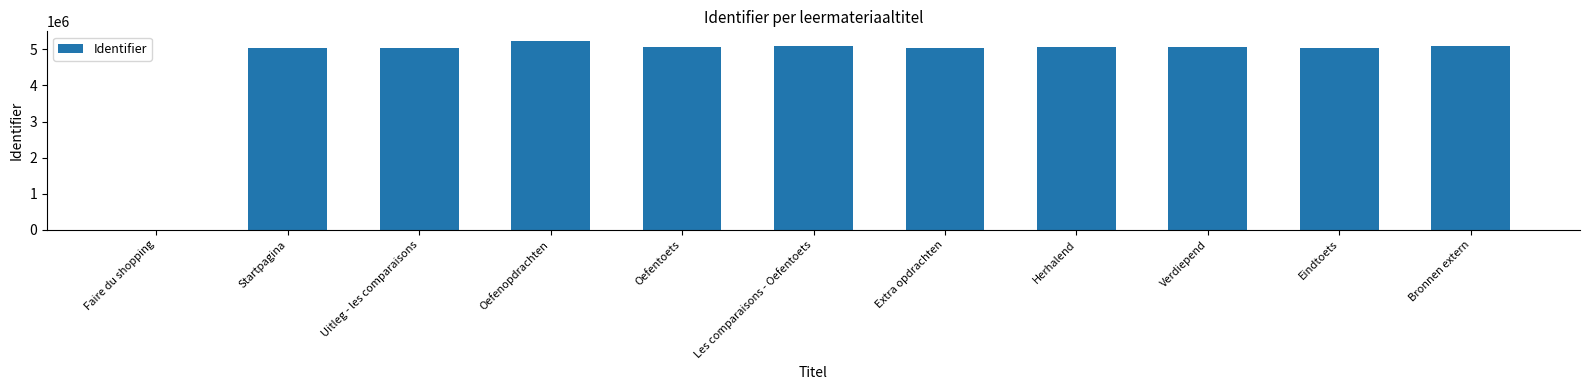

Approximately how many times larger is the value at Verdiepend compared to Extra opdrachten?

1.0